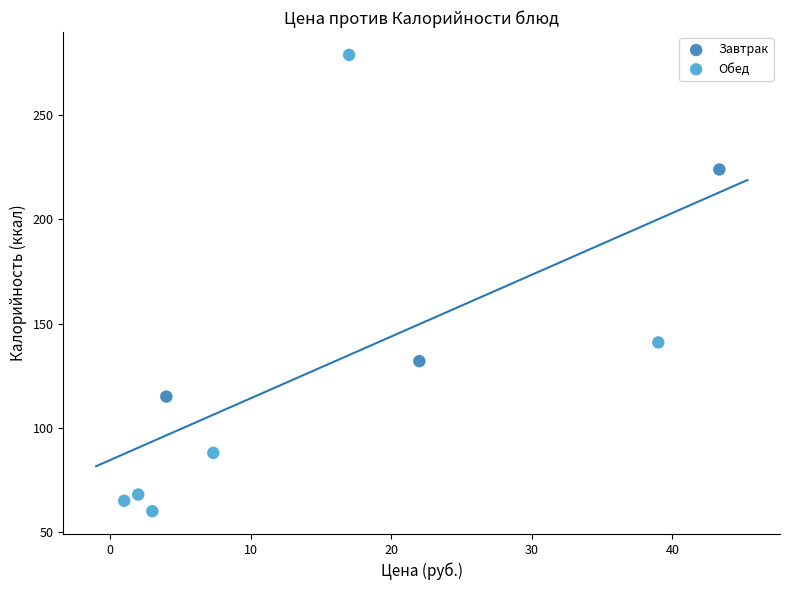

Which series reaches the maximum Y coordinate?

Обед